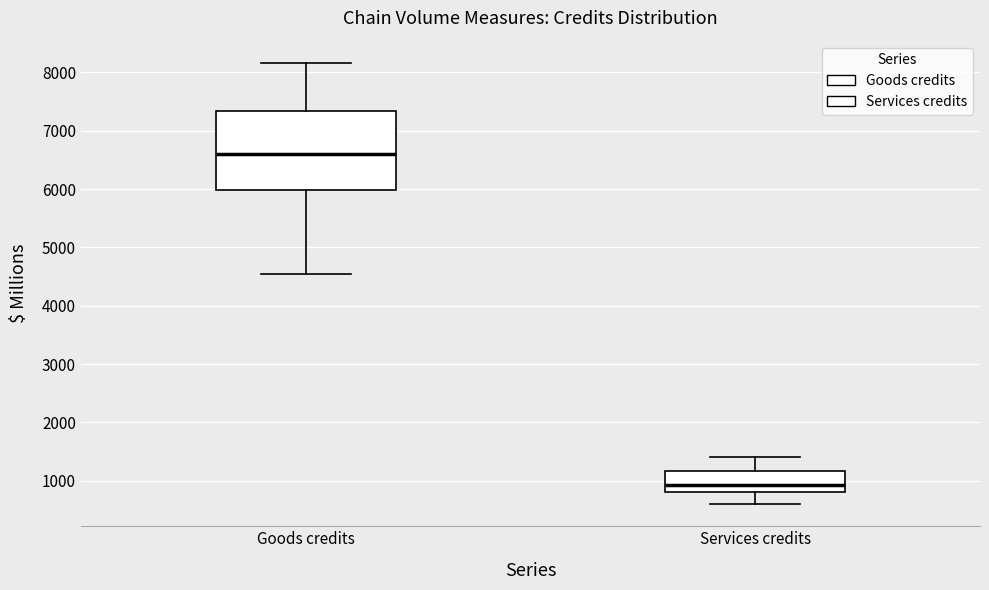

Reading left to right, transcribe this box plot: for each box, give where its median line is, the range the box spans, and where its two whiskers end, as read against the y-axis. The values are not printed on the chart, so give them approximately, as read against the axis.

Goods credits: median 6600, box 6000 to 7300, whiskers 4600 to 8200
Services credits: median 900, box 800 to 1200, whiskers 600 to 1400